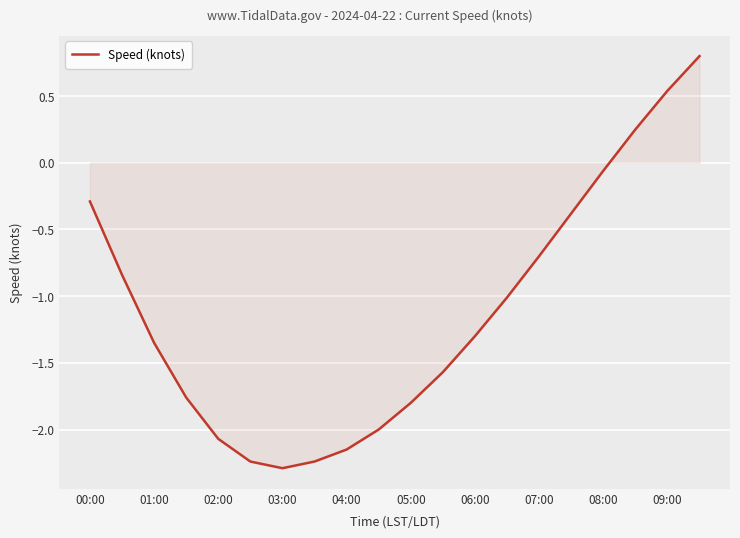

What is the smallest value displayed?

-2.3